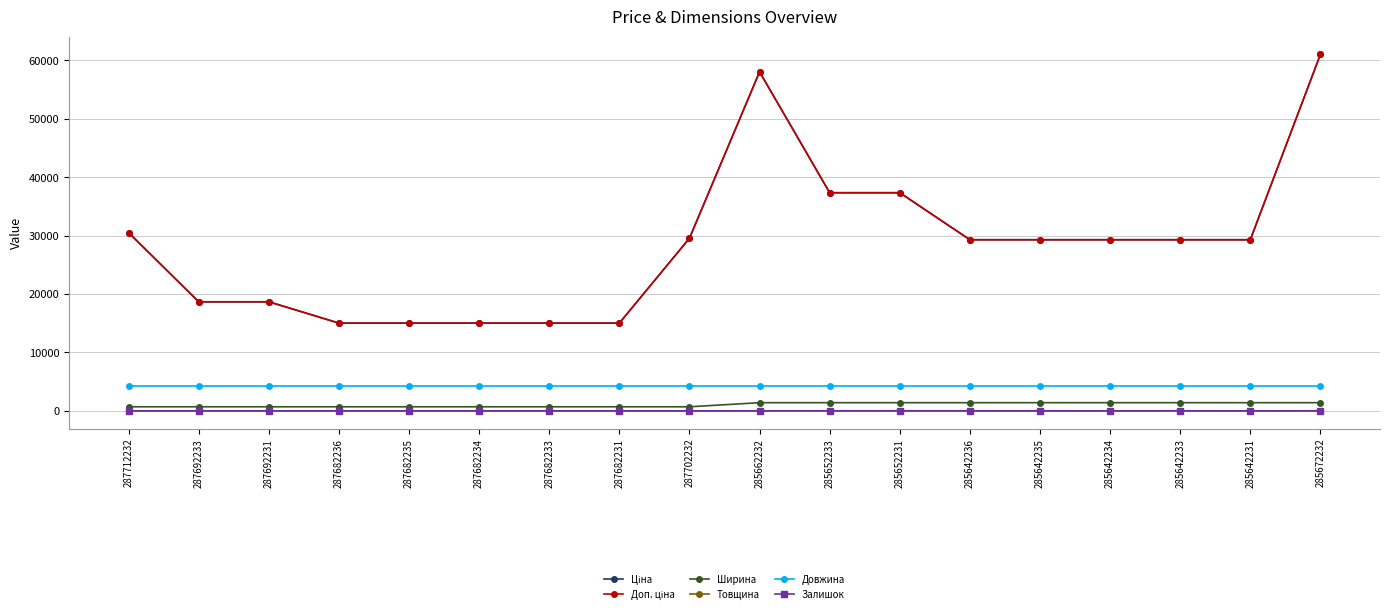

Is it true that Доп. ціна equals 61024.7 at 285672232?

True